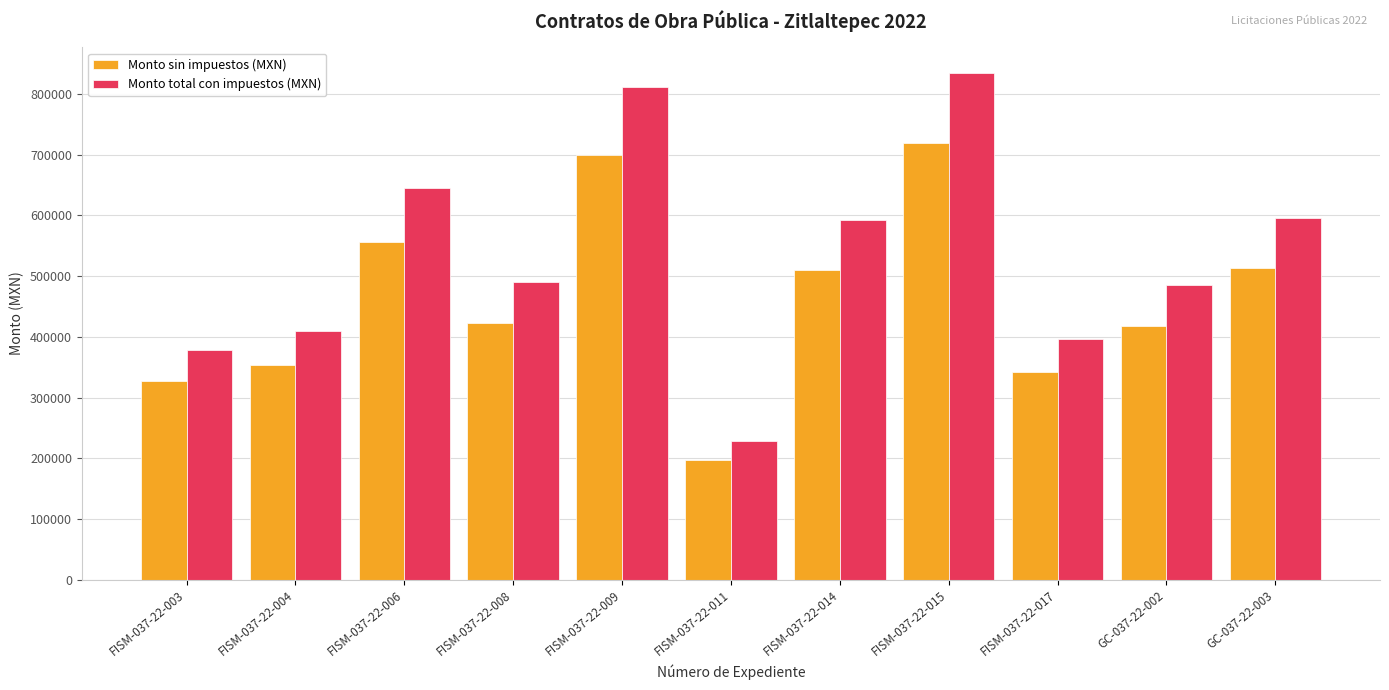

What position from the right is FISM-037-22-017?

3